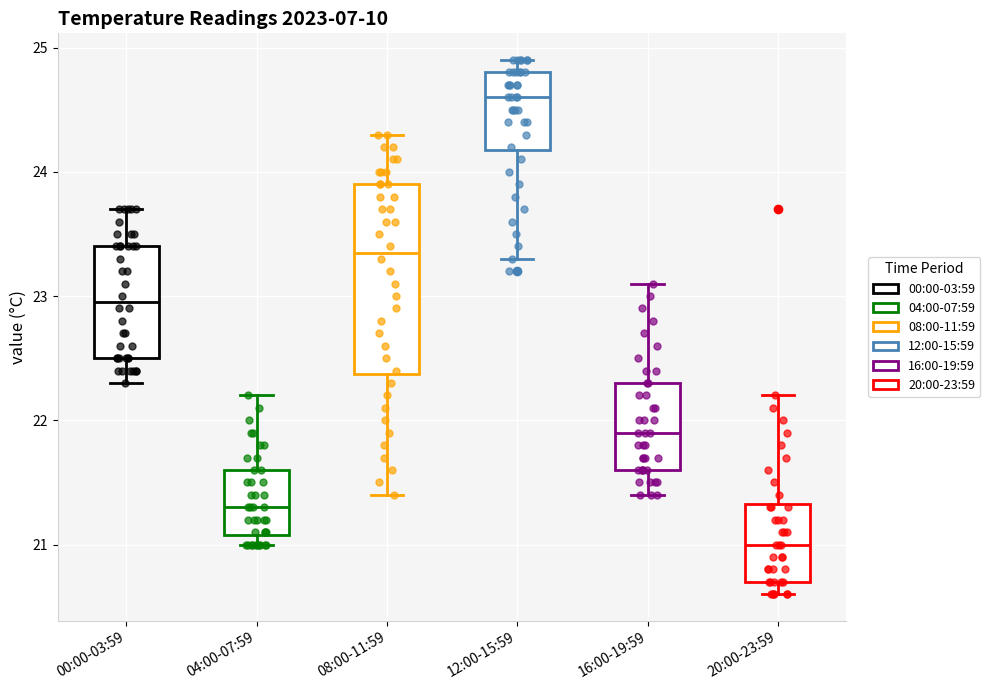

Reading left to right, read every box against the y-axis: the position of its median line, the range the box covers, and the ends of its whiskers. The values are not printed on the chart, so give them approximately, as read against the axis.

00:00-03:59: median 23.0, box 22.5 to 23.4, whiskers 22.3 to 23.7
04:00-07:59: median 21.3, box 21.1 to 21.6, whiskers 21.0 to 22.2
08:00-11:59: median 23.4, box 22.4 to 23.9, whiskers 21.4 to 24.3
12:00-15:59: median 24.6, box 24.2 to 24.8, whiskers 23.3 to 24.9
16:00-19:59: median 21.9, box 21.6 to 22.3, whiskers 21.4 to 23.1
20:00-23:59: median 21.0, box 20.7 to 21.3, whiskers 20.6 to 22.2